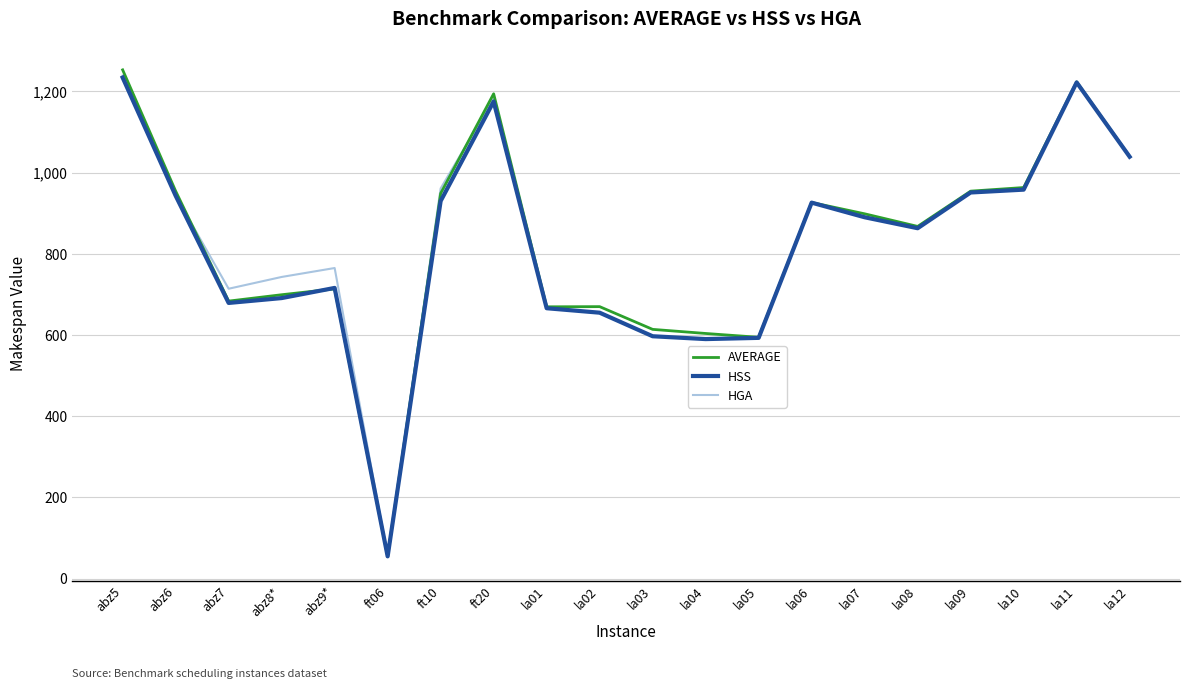

In AVERAGE, how many points are higher than both neighbors (excluding endpoints)?

5